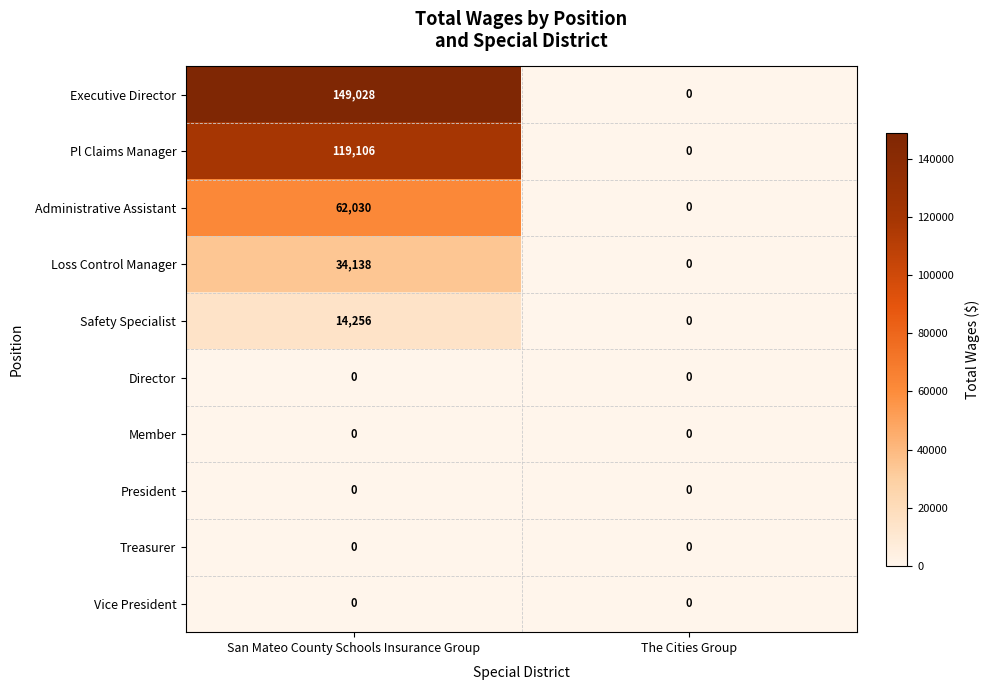

Which series has the widest spread of values?

Executive Director